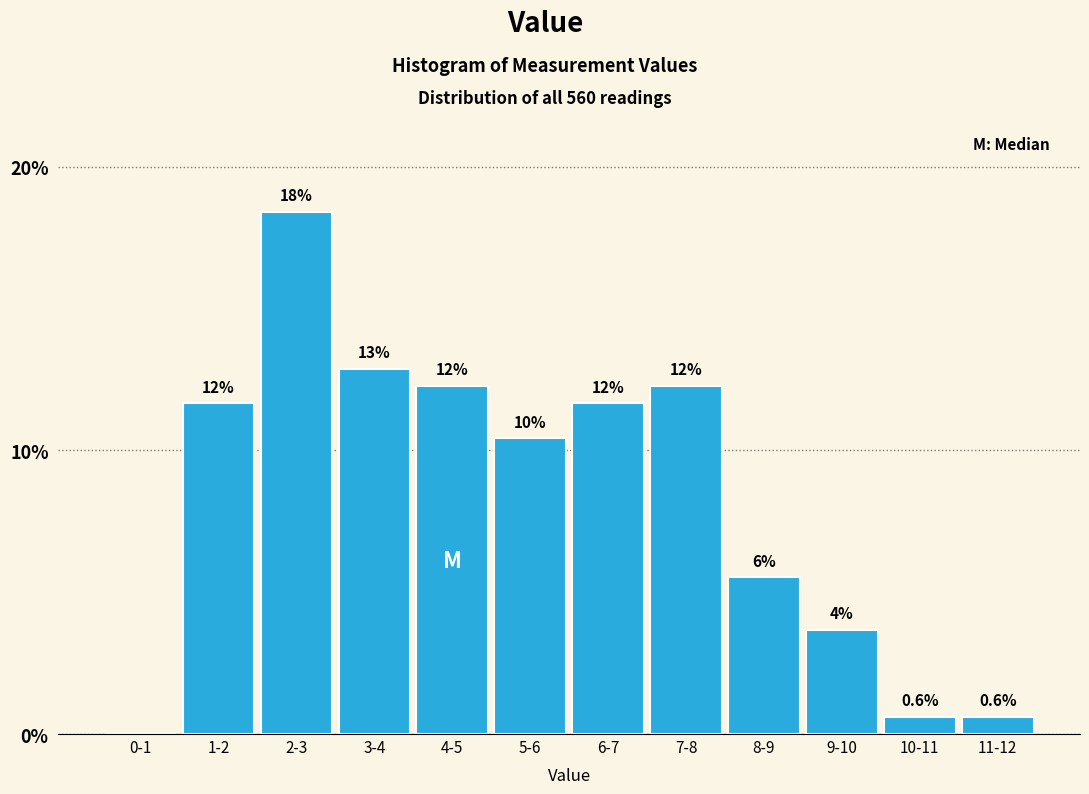

Are the bars horizontal?

No